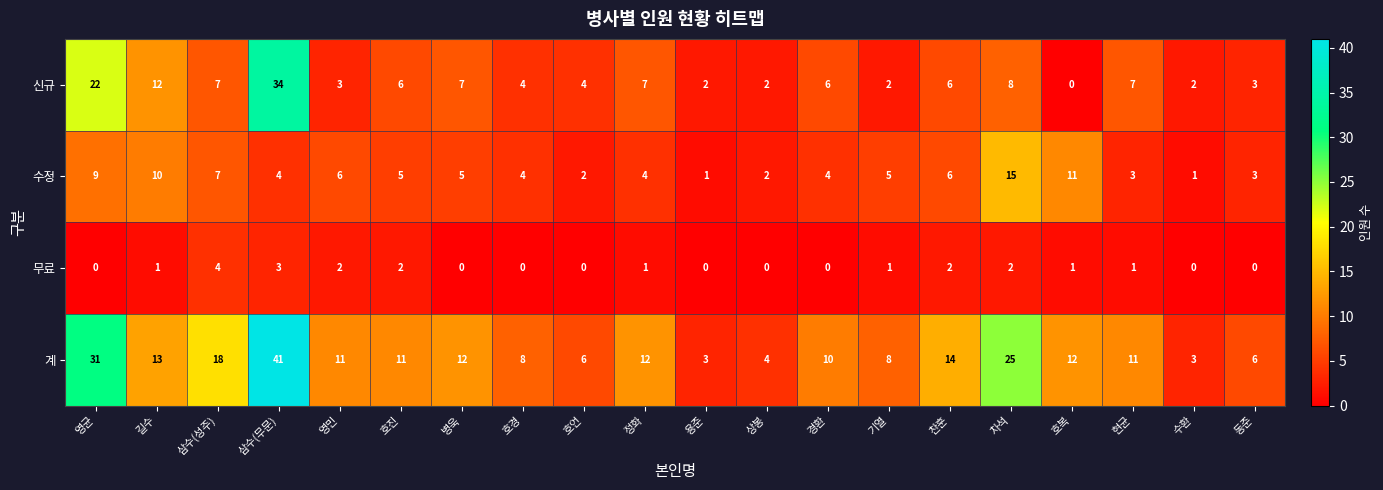

Which series changed the most between 용준 and 경환?

계